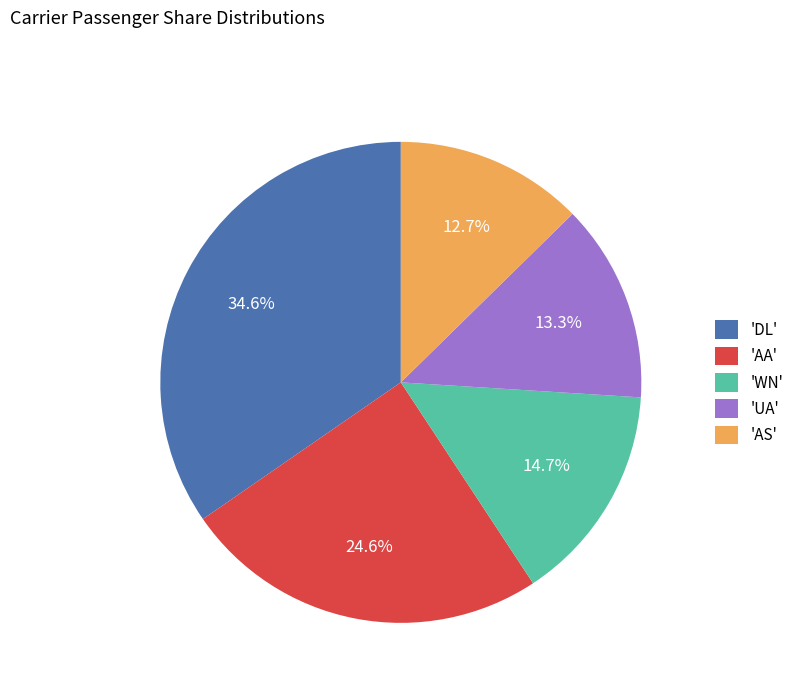

What portion of the pie excludes 'AA'?

75.4%